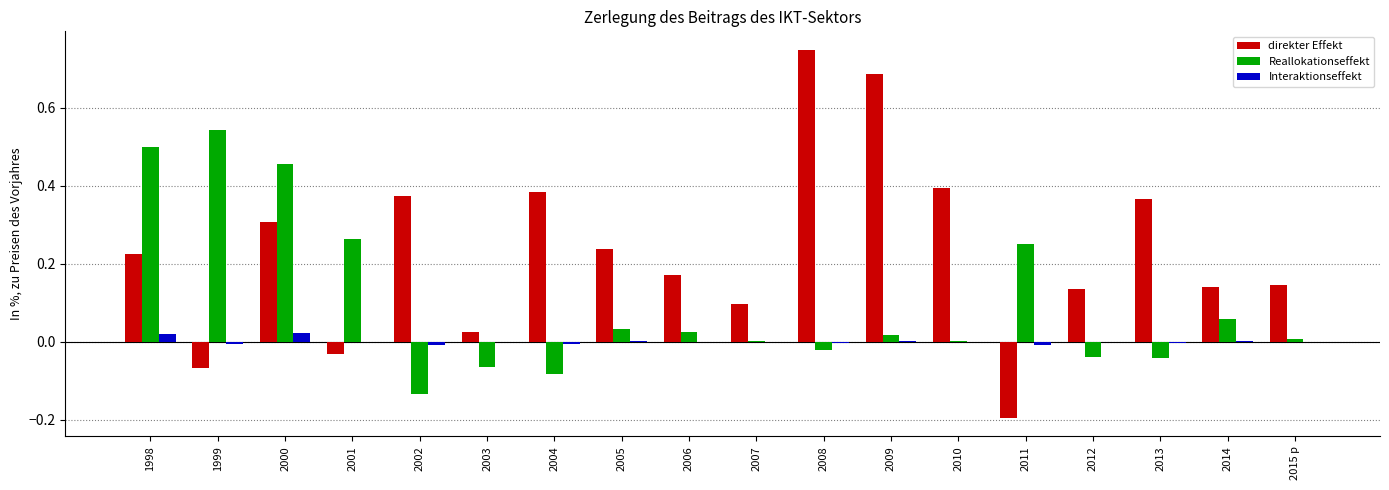

Is it true that Interaktionseffekt equals 0.0 at 2007?

True